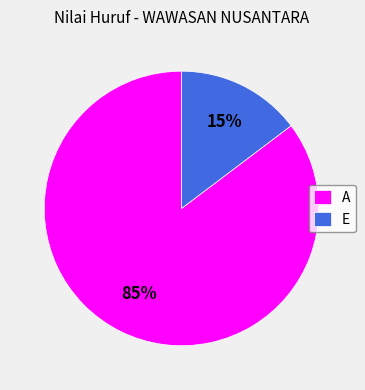

How many segments does this pie chart have?

2